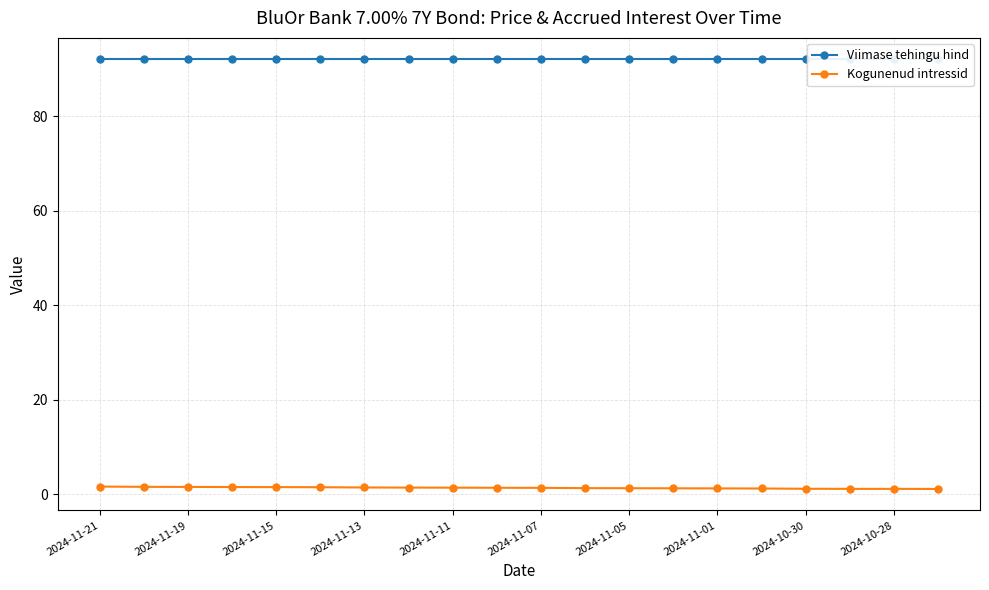

List the series in order of their overall mean, highest first.

Viimase tehingu hind, Kogunenud intressid